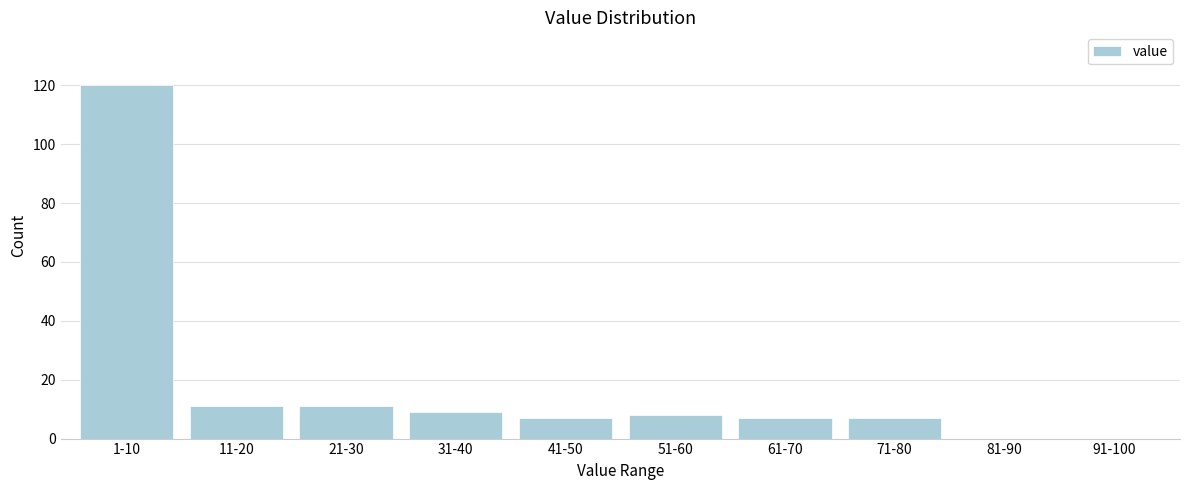

Reading left to right, what are all the values shown in this chart?

1-10=120	11-20=11	21-30=11	31-40=9	41-50=7	51-60=8	61-70=7	71-80=7	81-90=0	91-100=0